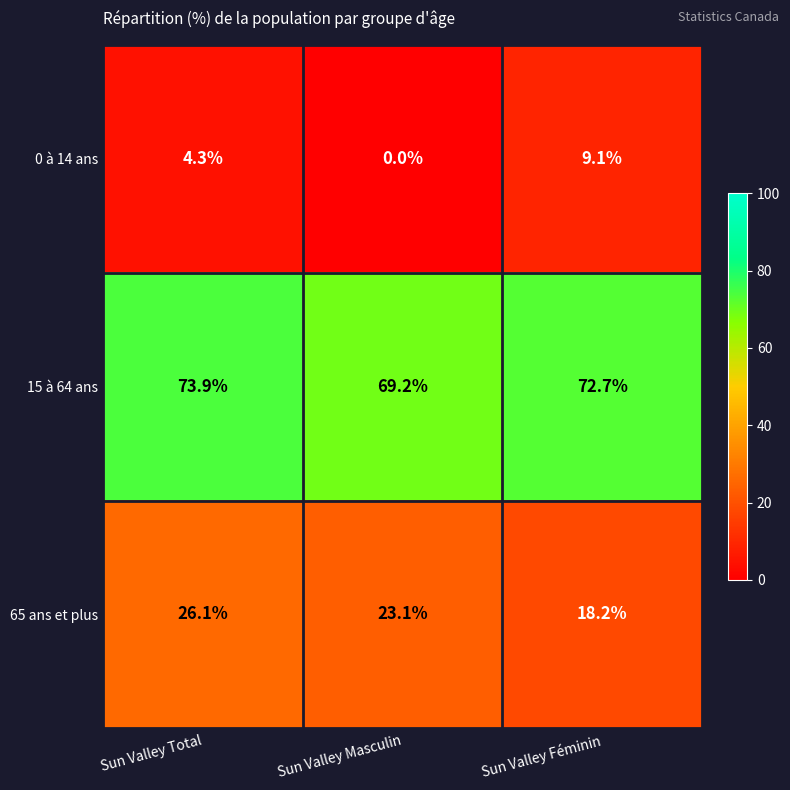

How many data points does each series have?

3